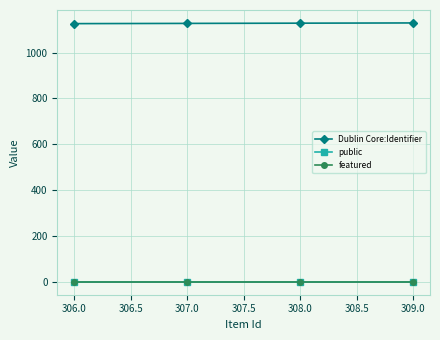

What is the label of the 4th point from the right?

306.0